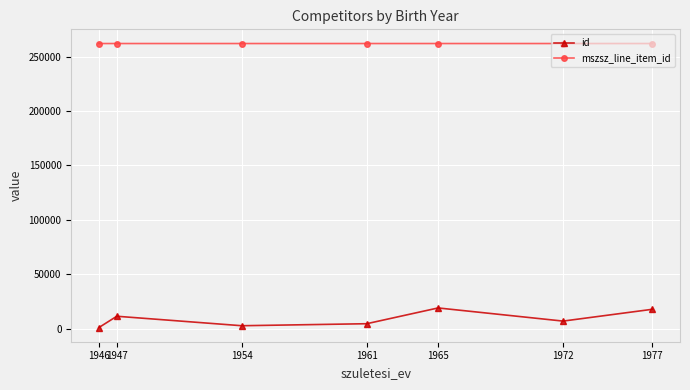

What is the maximum value shown in the chart?

261938